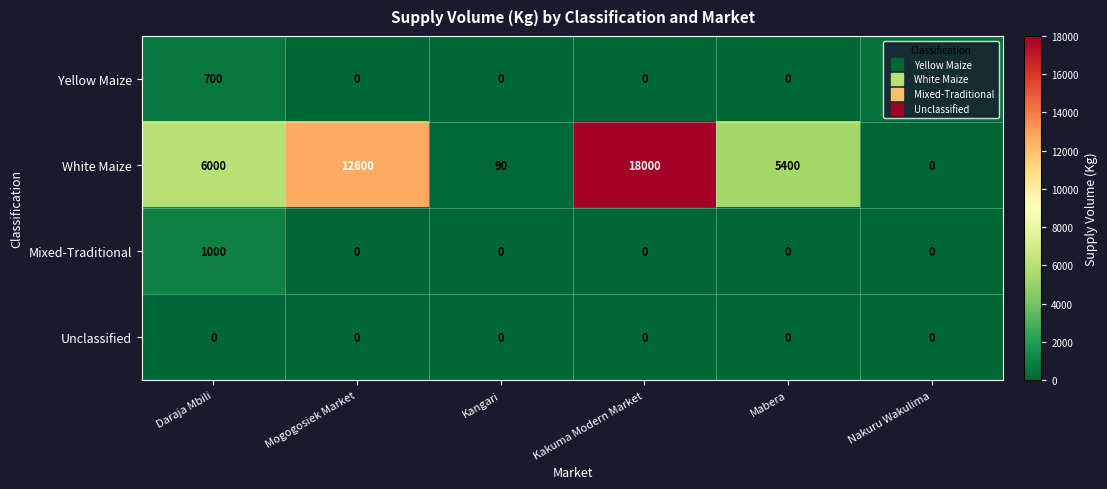

How many categories are shown in the chart?

6